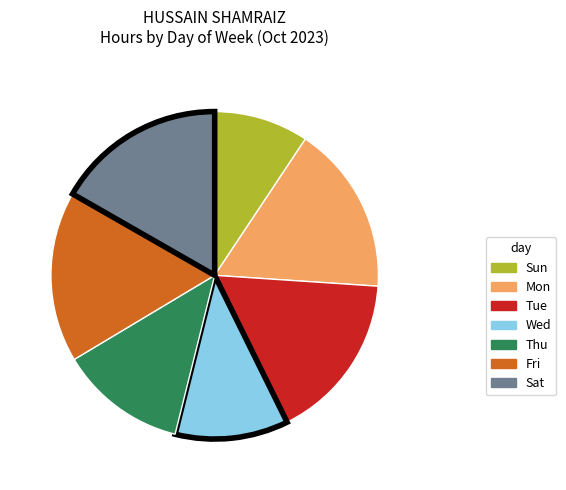

The Fri slice represents 6% of the pie. True or false?

False